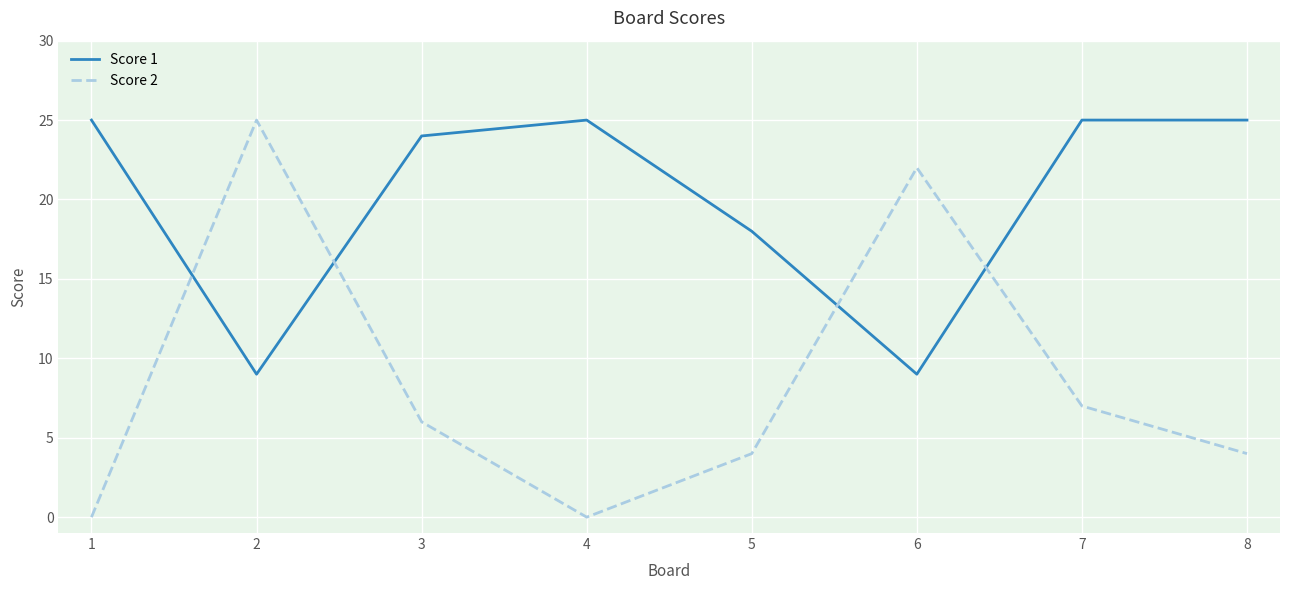

Rank the series at 3 from highest to lowest value.

Score 1, Score 2